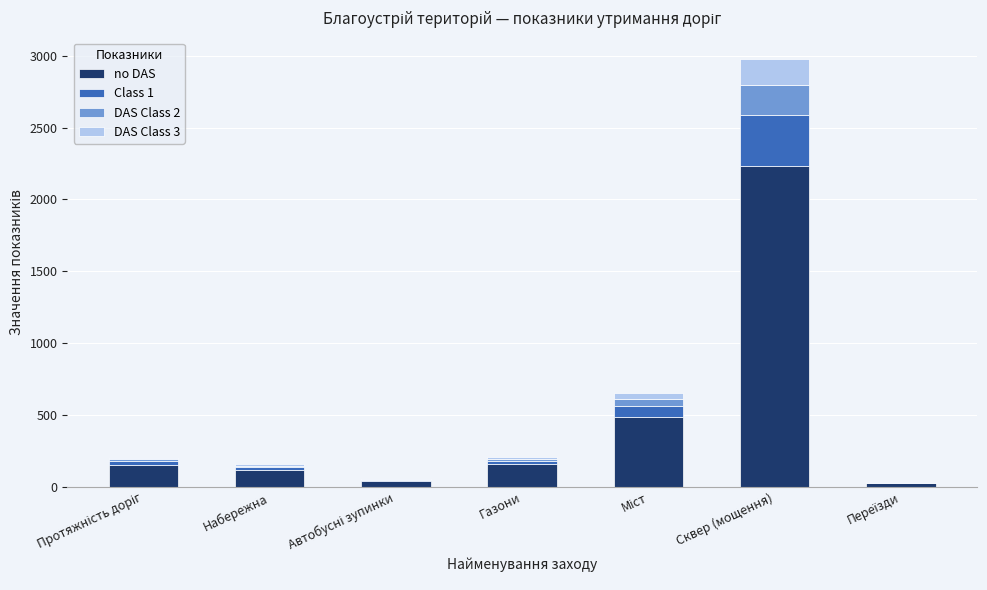

Are the bars grouped side by side (vs. stacked)?

No